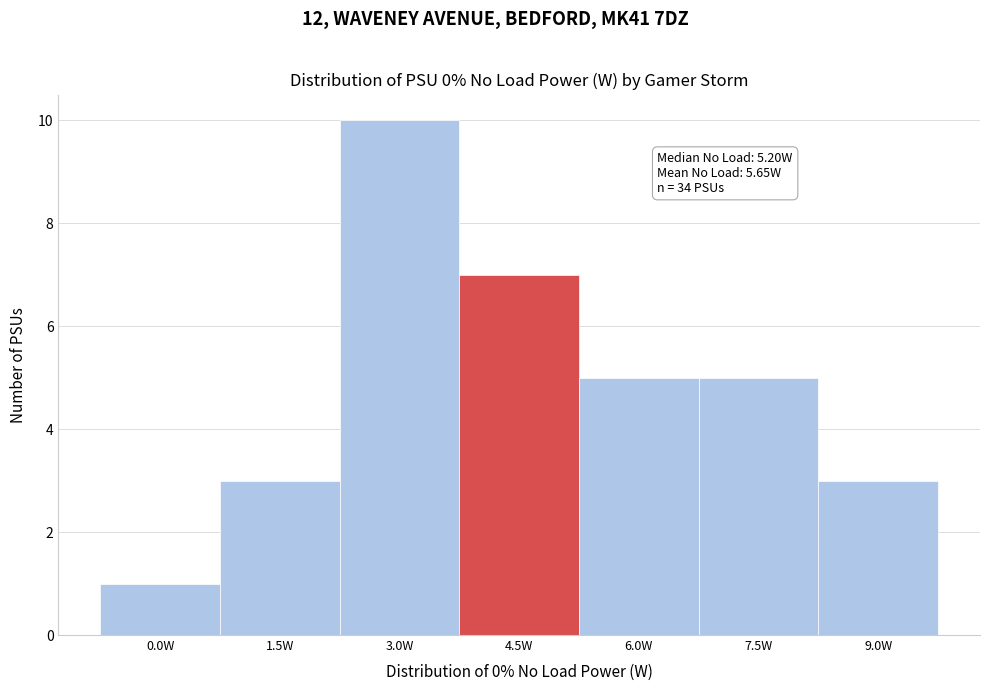

Reading left to right, list all the values displayed in this chart.

0.0W=1	1.5W=3	3.0W=10	4.5W=7	6.0W=5	7.5W=5	9.0W=3